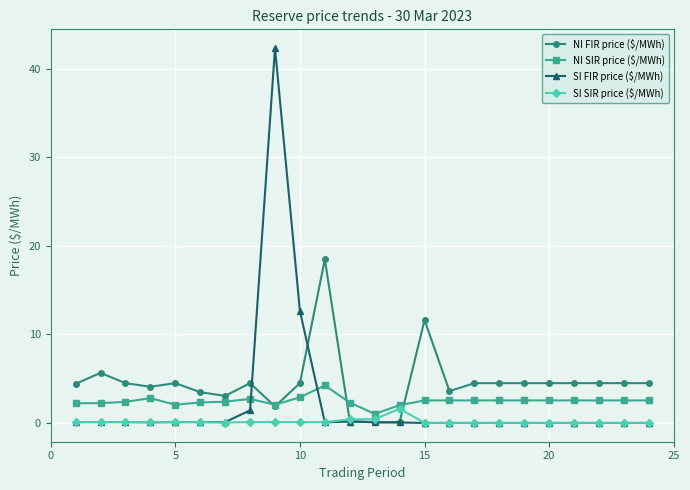

Rank the series by their maximum value, from highest to lowest.

SI FIR price ($/MWh), NI FIR price ($/MWh), NI SIR price ($/MWh), SI SIR price ($/MWh)